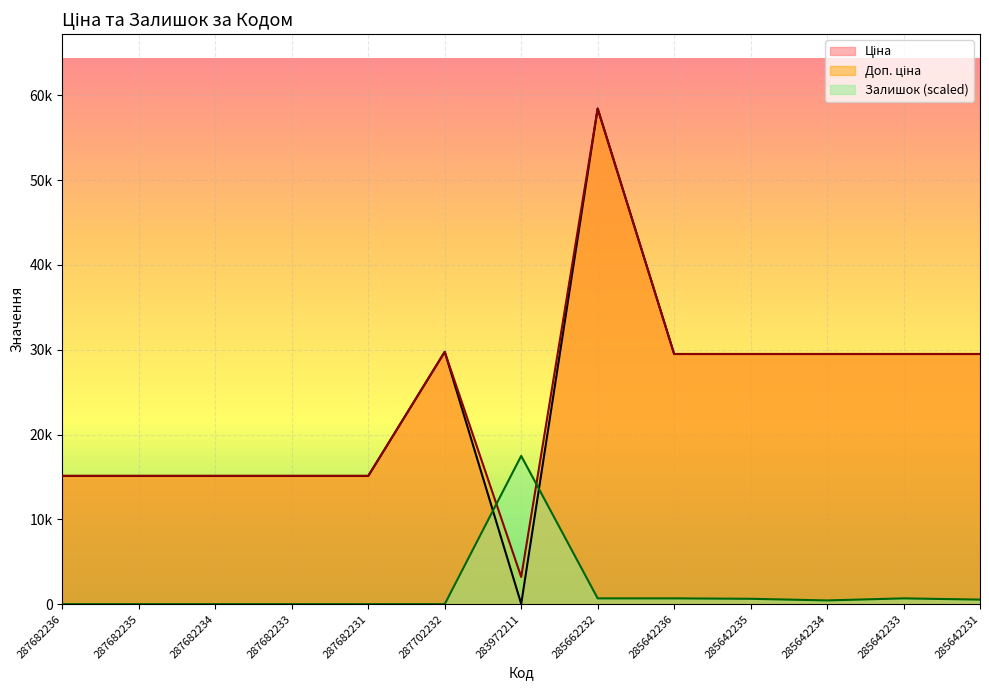

At which label is Доп. ціна closest to 30815?

287702232